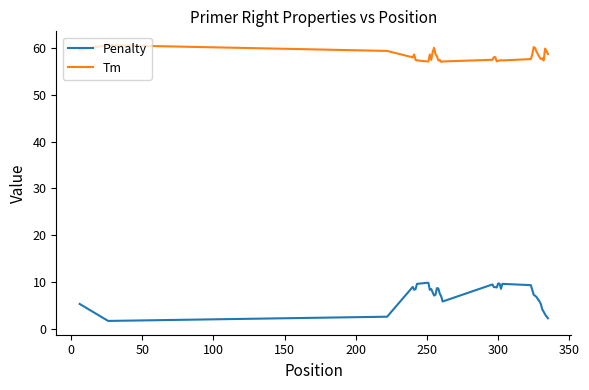

Which series has the largest total across all categories?

Tm